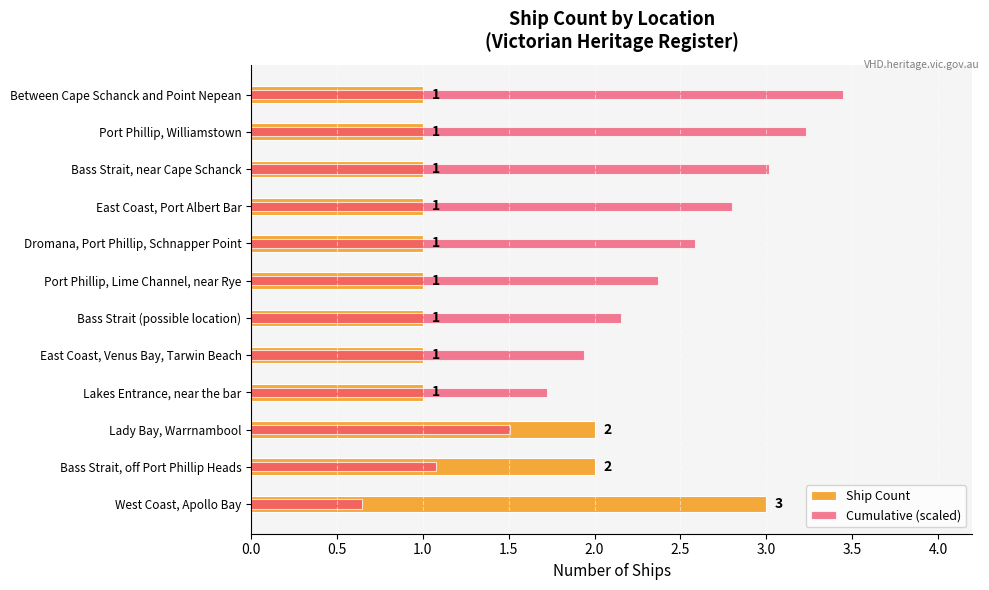

What are all the series names shown in the legend?

Ship Count, Cumulative (scaled)